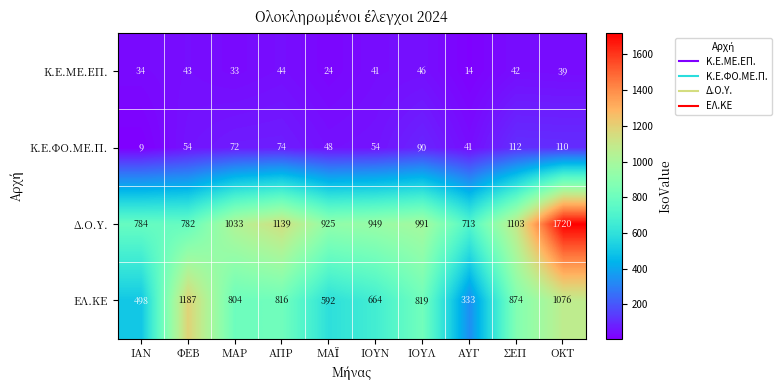

What is the difference between the Δ.Ο.Υ. values at ΜΑΡ and ΑΥΓ?

320